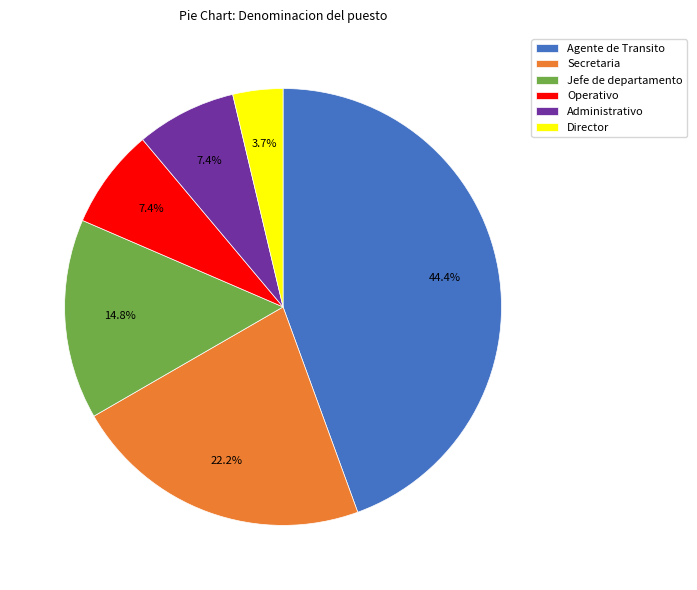

Does Agente de Transito represent more than half of the total?

No